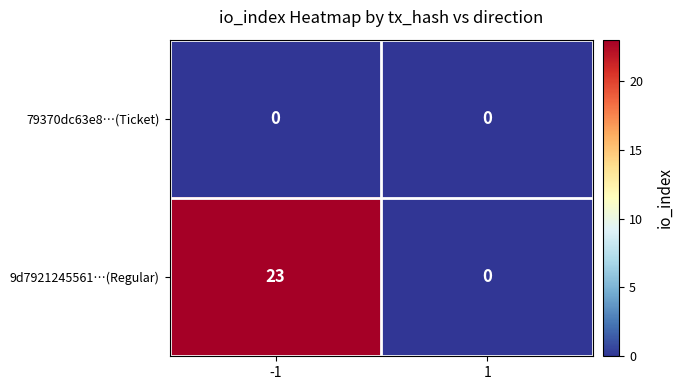

At which category is the sum across all series the highest?

-1